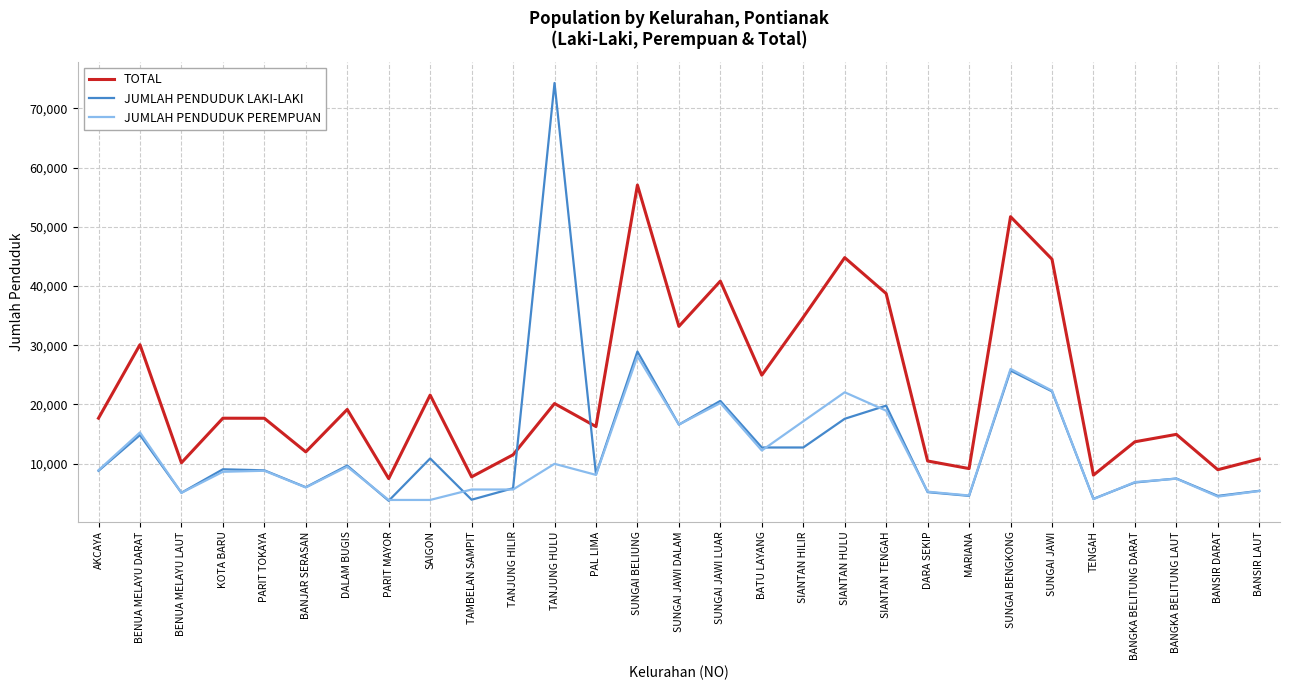

True or false: JUMLAH PENDUDUK PEREMPUAN has more than 1 interior local peaks.

True